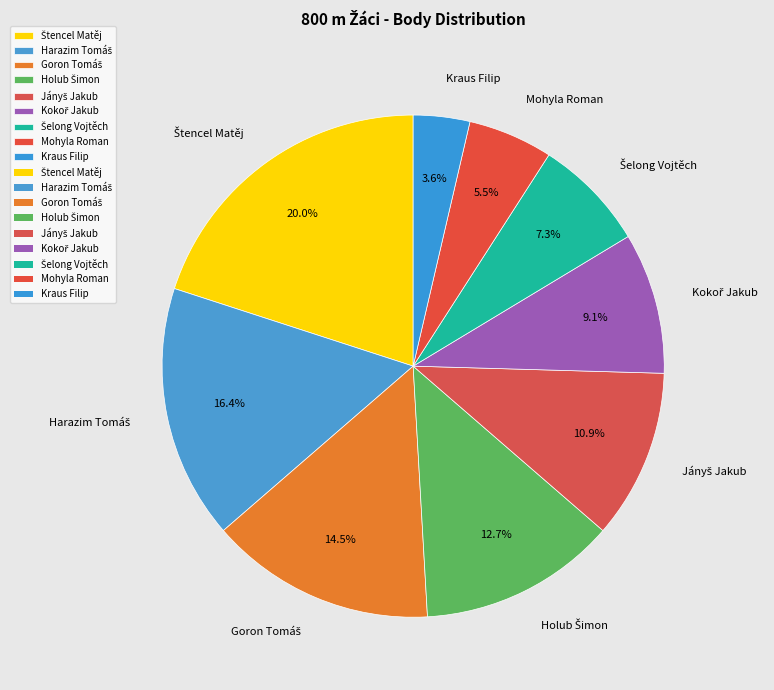

Count the number of slices in the pie.

9